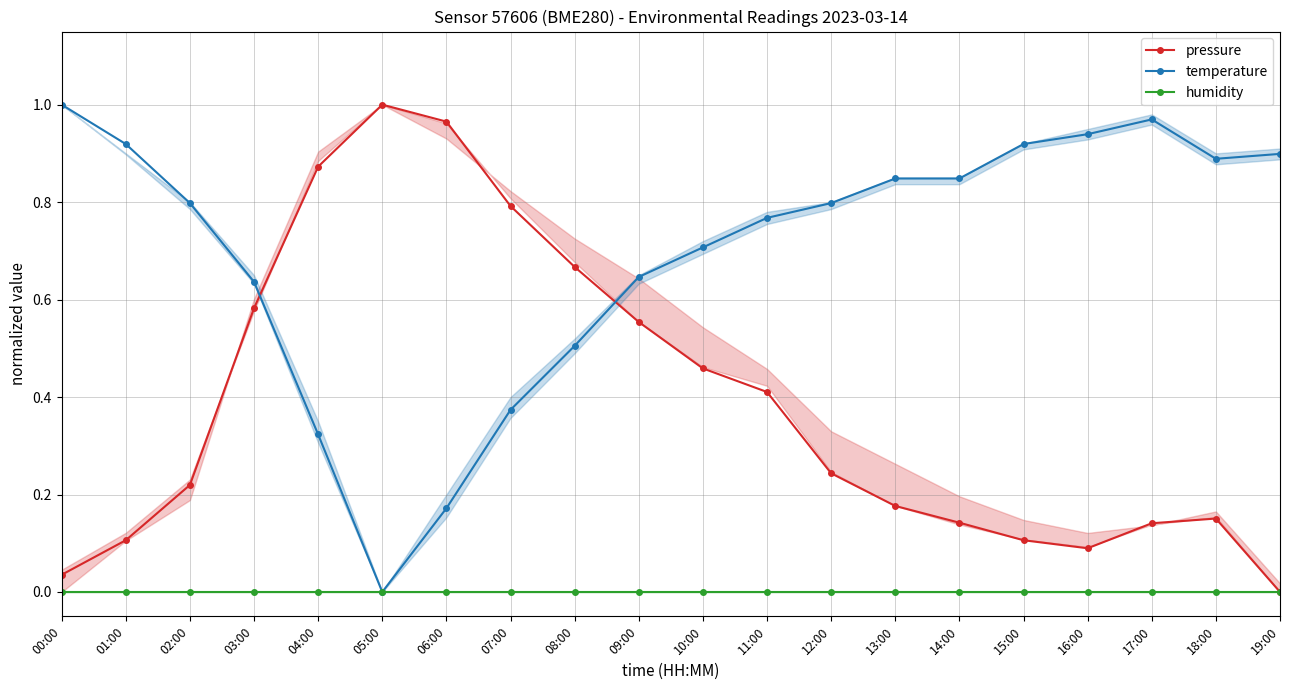

At which label does humidity reach its minimum?

00:00